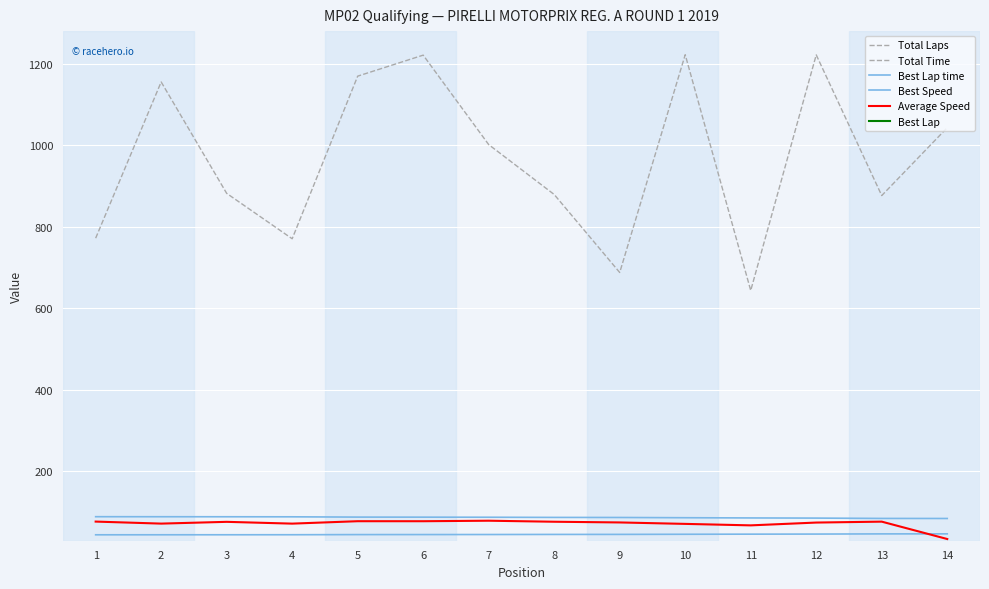

Between 13 and 14, which series saw the biggest shift?

Total Time